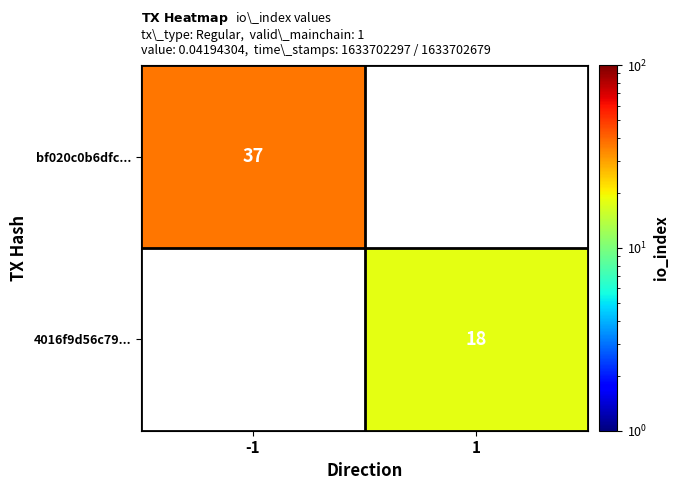

What is the minimum value shown in the chart?

18.0